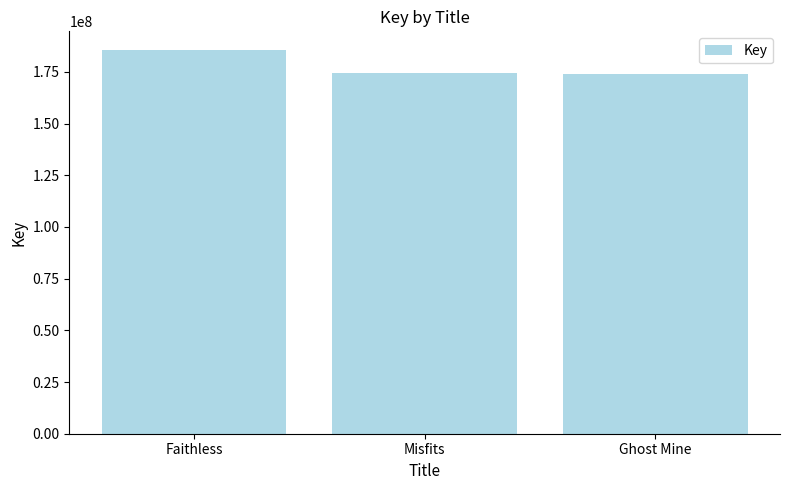

The chart shows a value of 174487742 at Misfits. True or false?

True